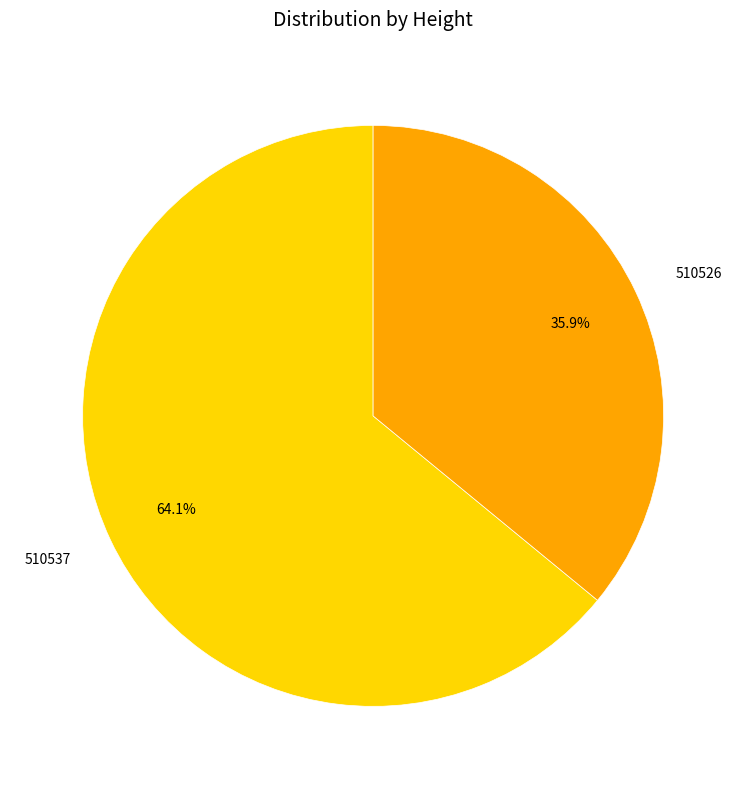

Is it true that 510526 is 36% of the pie?

True